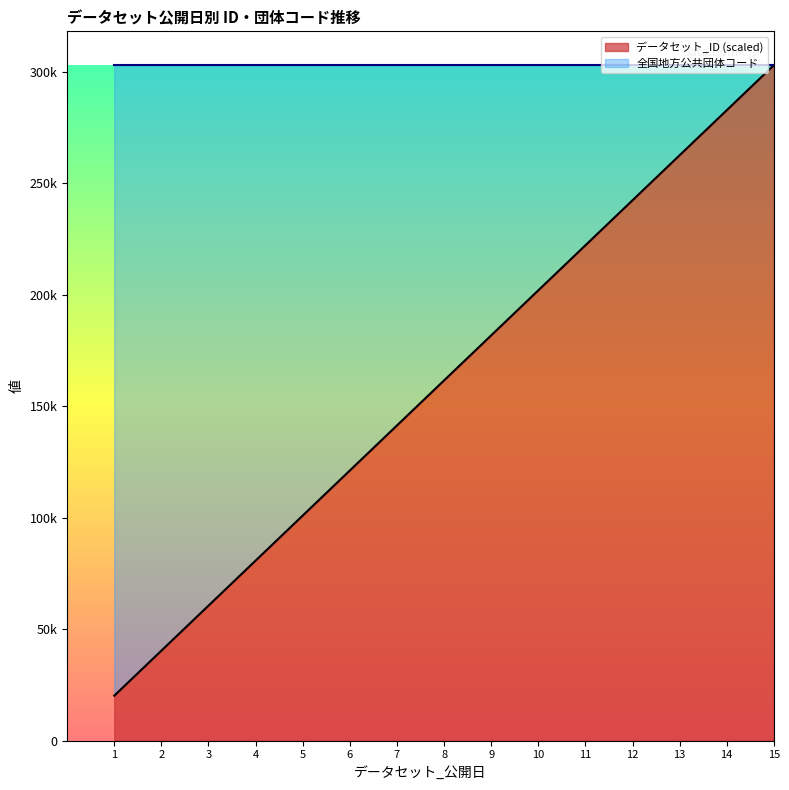

Rank the categories by value from lowest to highest.

1, 2, 3, 4, 5, 6, 7, 8, 9, 10, 11, 12, 13, 14, 15